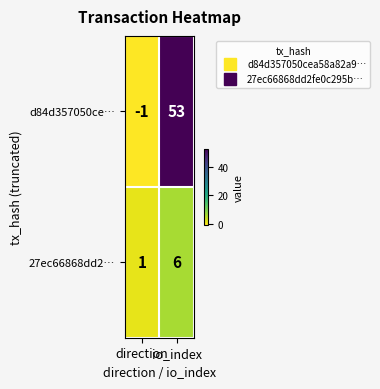

Which series changed the most between direction and io_index?

d84d357050ce…